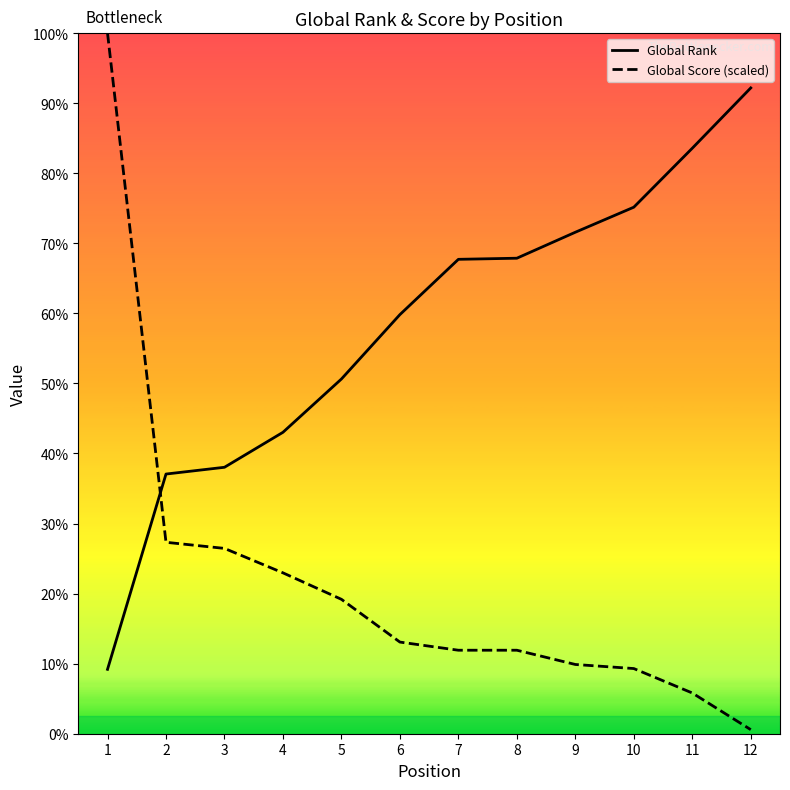

What are all the series names shown in the legend?

Global Rank, Global Score (scaled)